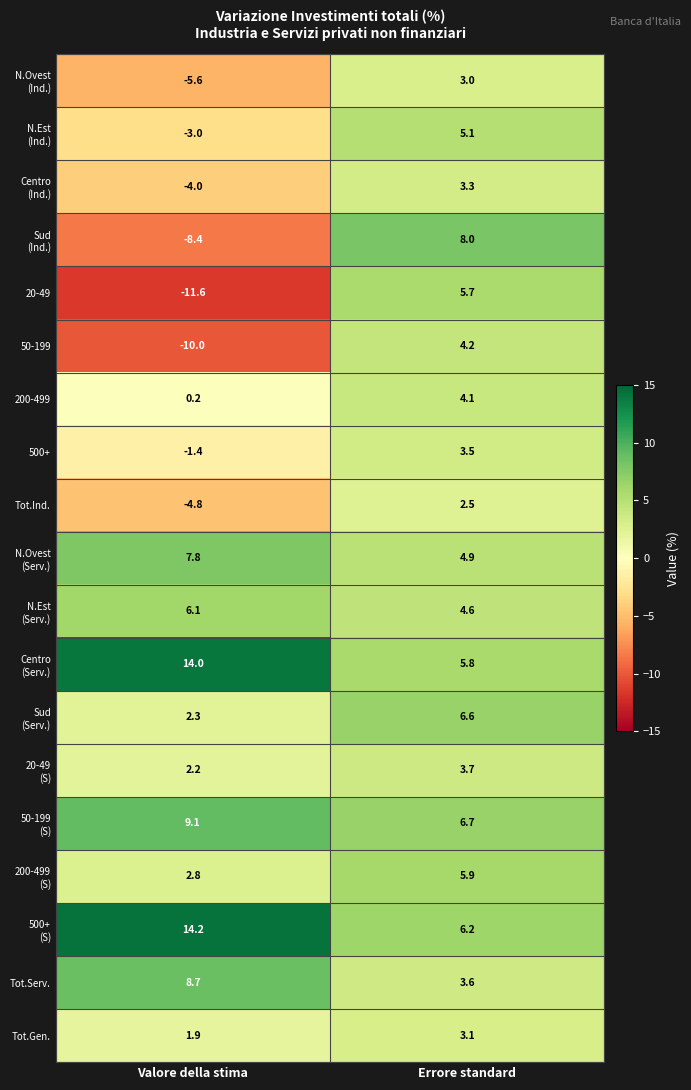

Rank the categories by Tot.Serv. value from highest to lowest.

Valore della stima, Errore standard